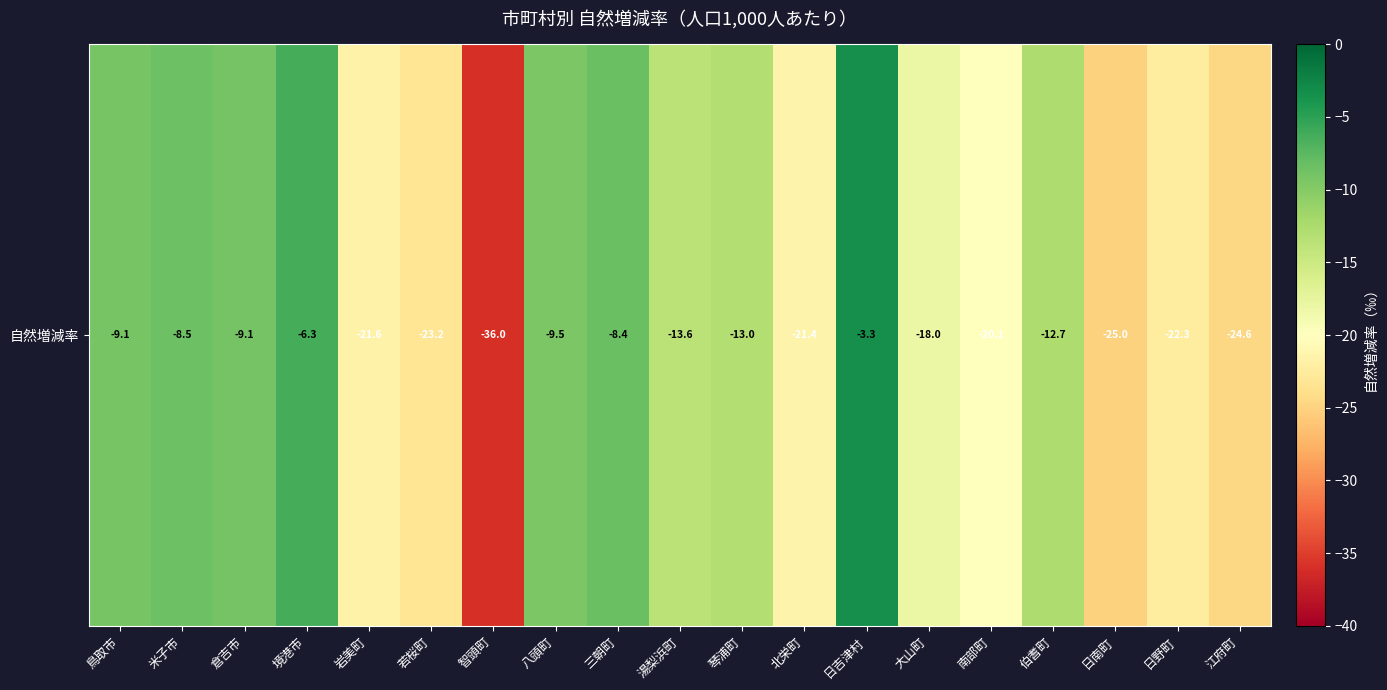

Which label corresponds to the smallest value in the chart?

智頭町